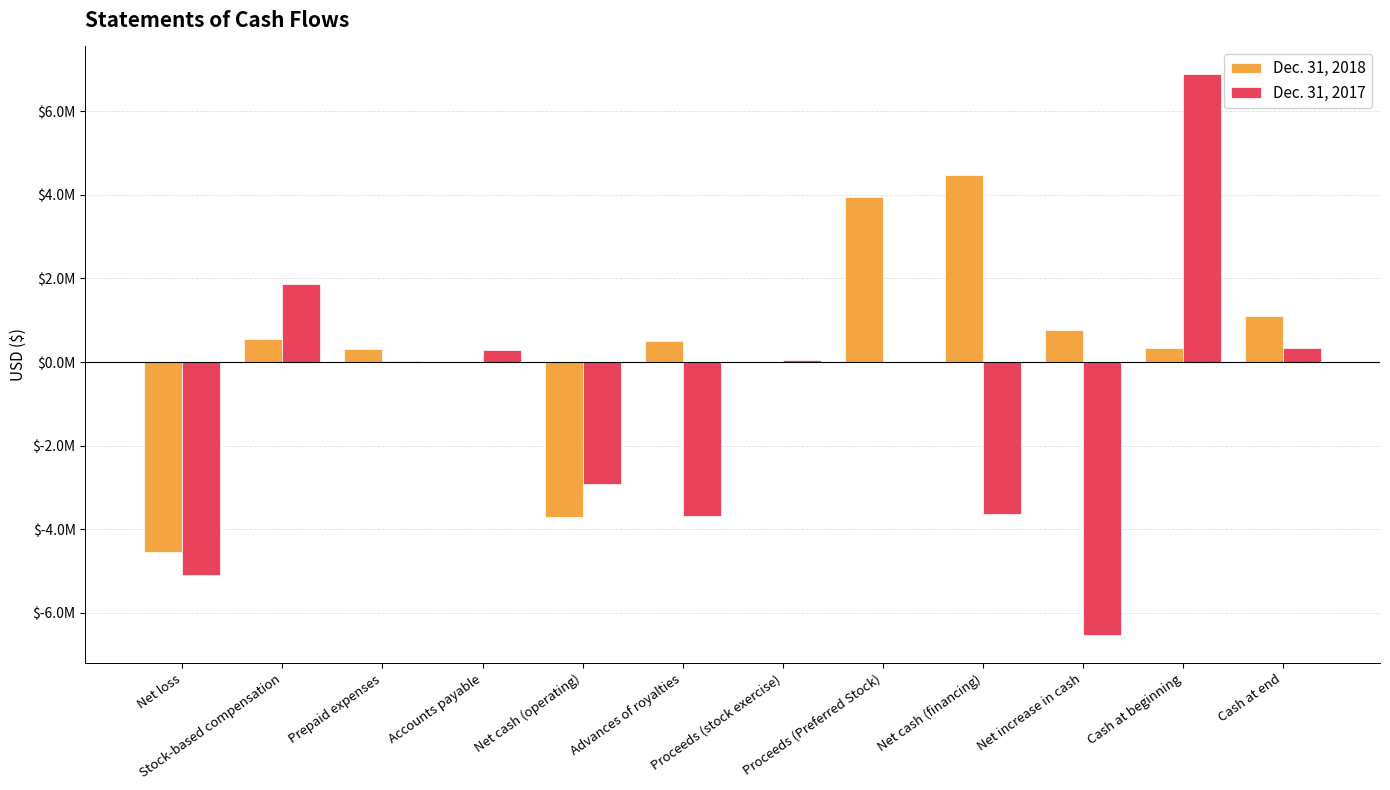

Reading left to right, list all the values displayed in this chart.

Dec. 31, 2018: Net loss=-4550230	Stock-based compensation=543098	Prepaid expenses=299651	Accounts payable=-785	Net cash (operating)=-3708266	Advances of royalties=500000	Proceeds (stock exercise)=12000	Proceeds (Preferred Stock)=3960866	Net cash (financing)=4472866	Net increase in cash=764600	Cash at beginning=344113	Cash at end=1108713
Dec. 31, 2017: Net loss=-5101165	Stock-based compensation=1865993	Prepaid expenses=28734	Accounts payable=293356	Net cash (operating)=-2913082	Advances of royalties=-3677727	Proceeds (stock exercise)=49500	Proceeds (Preferred Stock)=0	Net cash (financing)=-3628227	Net increase in cash=-6541309	Cash at beginning=6885422	Cash at end=344113